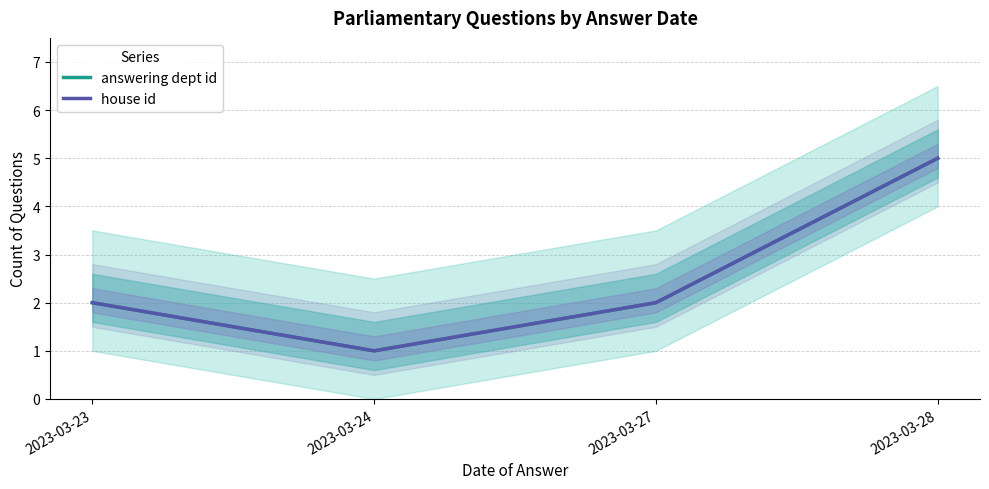

How many lines are shown in the chart?

2